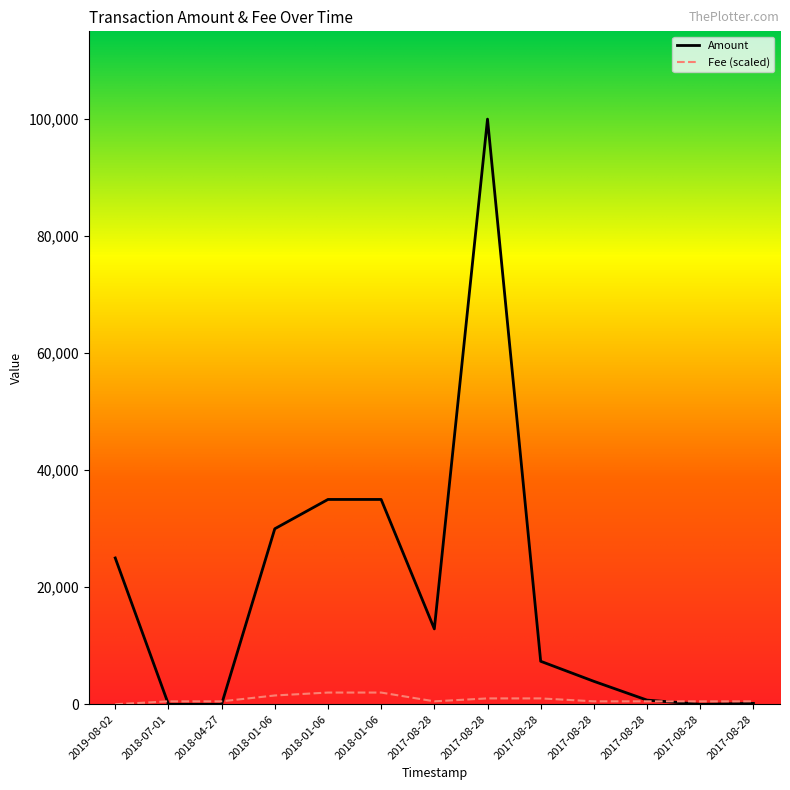

Reading left to right, list all the values displayed in this chart.

Amount: 25000.2	0.0	0.0	29989.0	35000.0	35000.0	12879.0	99998.0	7345.0	3919.9	709.3	0.0	150.0
Fee: 3.7	500.0	500.0	1500.0	2000.0	2000.0	500.0	1000.0	1000.0	500.0	500.0	500.0	500.0